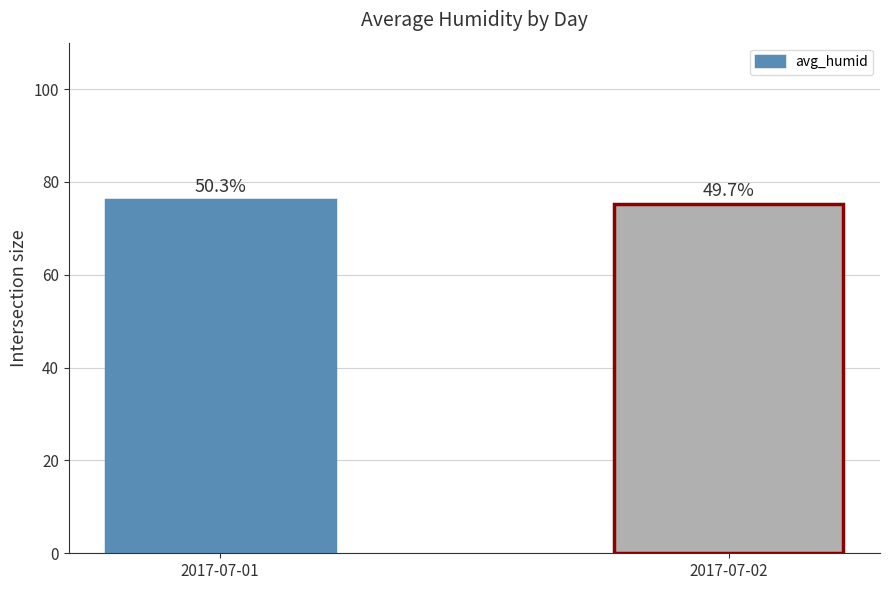

How many bars are there in total?

2